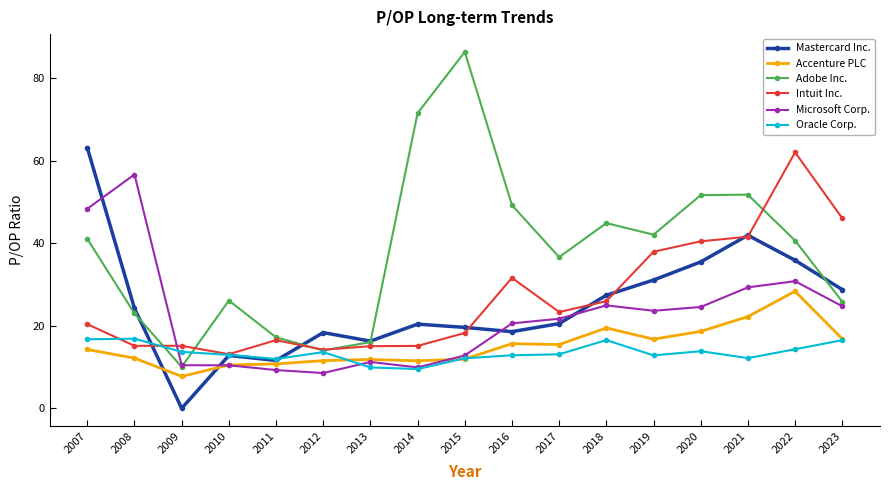

At which category does the chart reach its minimum across all series?

2009